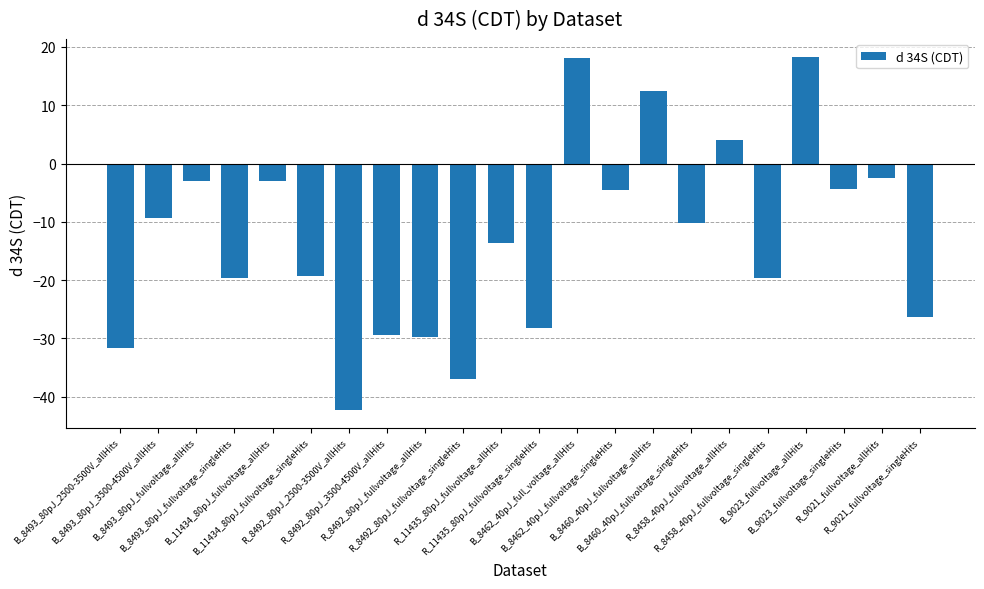

Which has a higher value, B_8462_40pJ_fullvoltage_singleHits or R_11435_80pJ_fullvoltage_allHits?

B_8462_40pJ_fullvoltage_singleHits